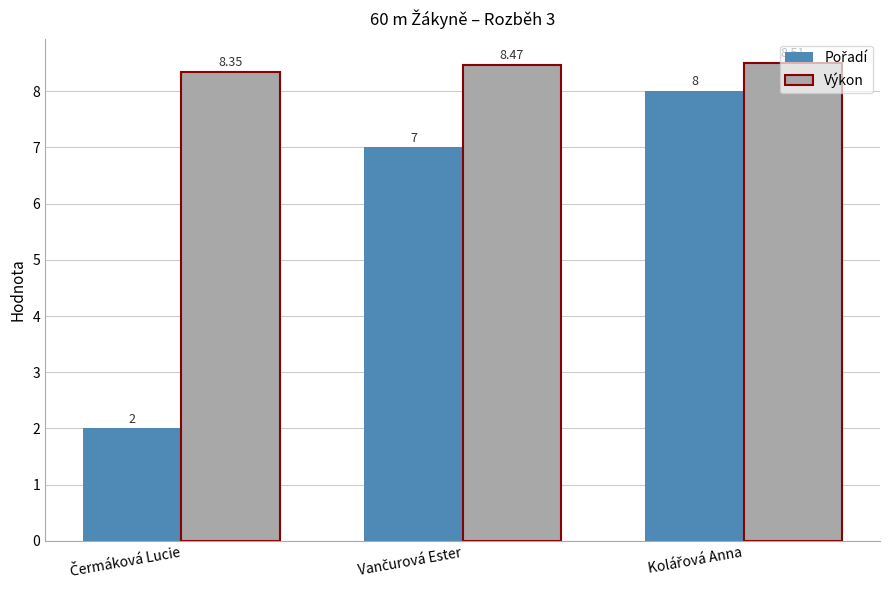

Which series has the largest total across all categories?

Výkon